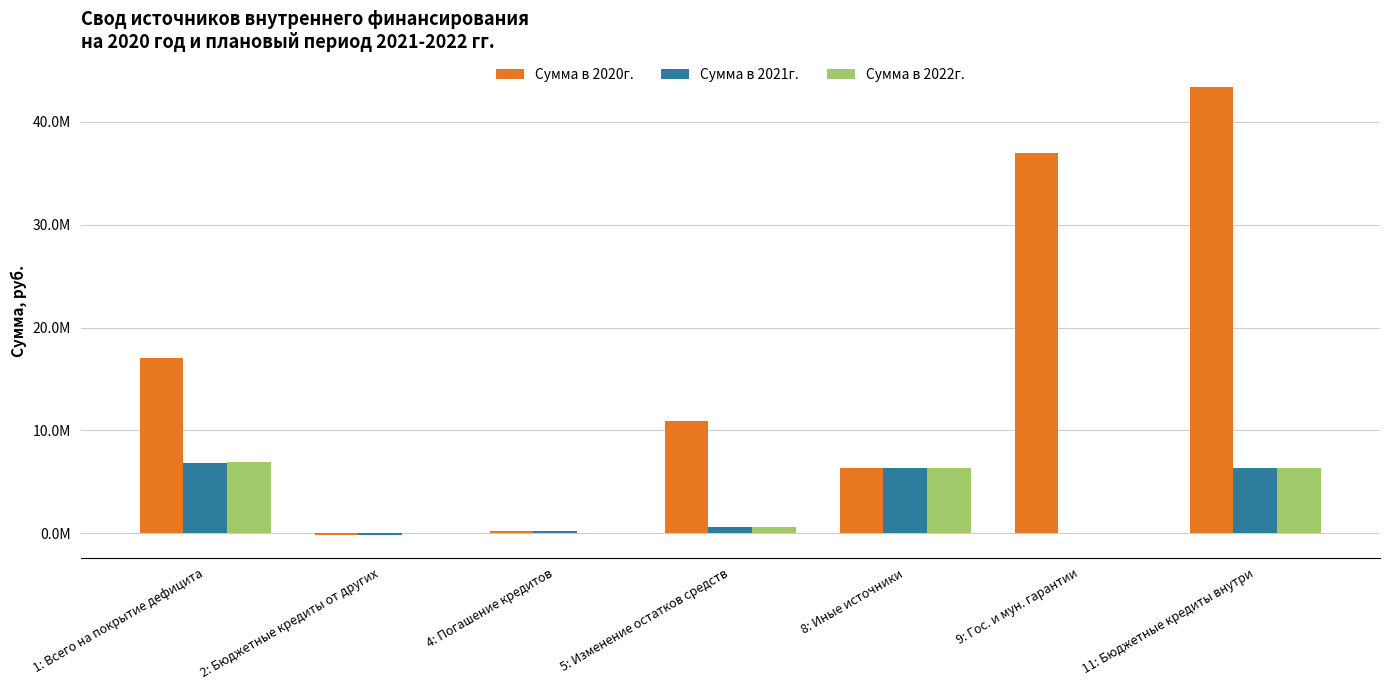

What is the total value across all series at 1: Всего на покрытие дефицита?

30812055.2